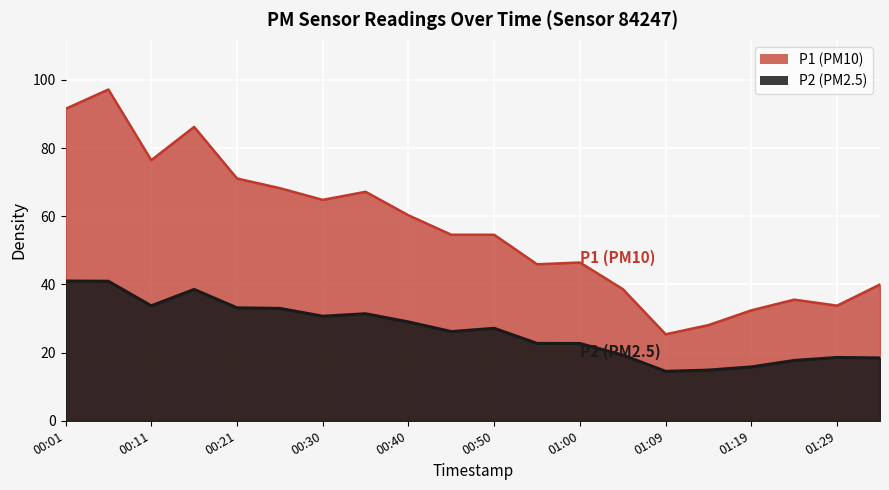

What is the difference between the maximum and minimum values in the P1 series?

71.8